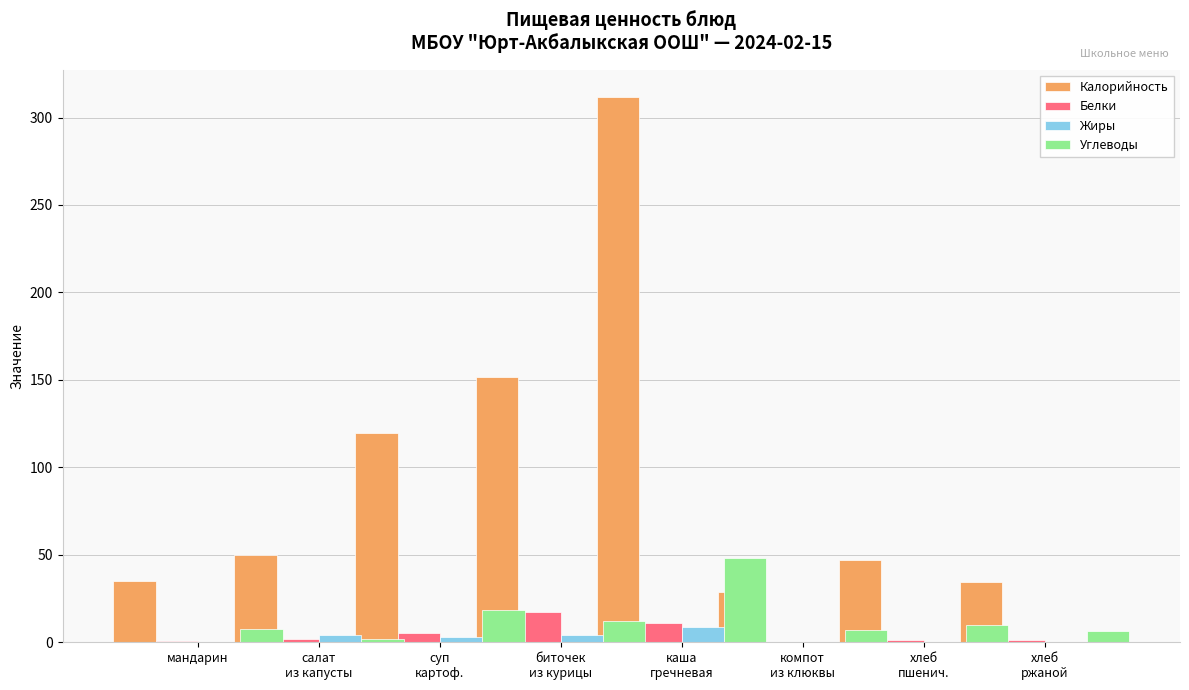

What is the difference between the Калорийность values at мандарин and компот из клюквы?

3.1